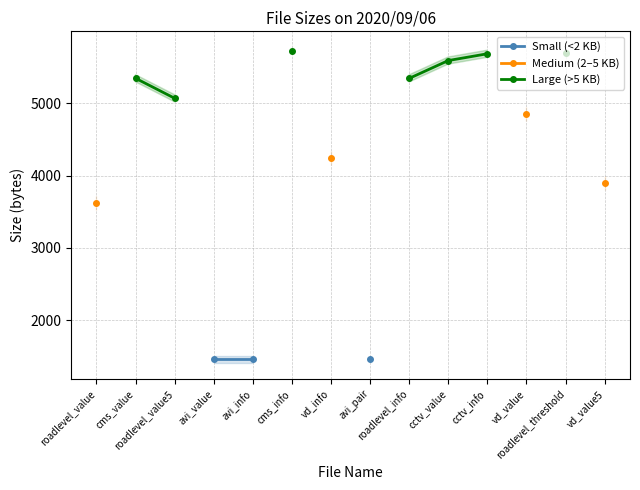

What position from the right is vd_value5?

1